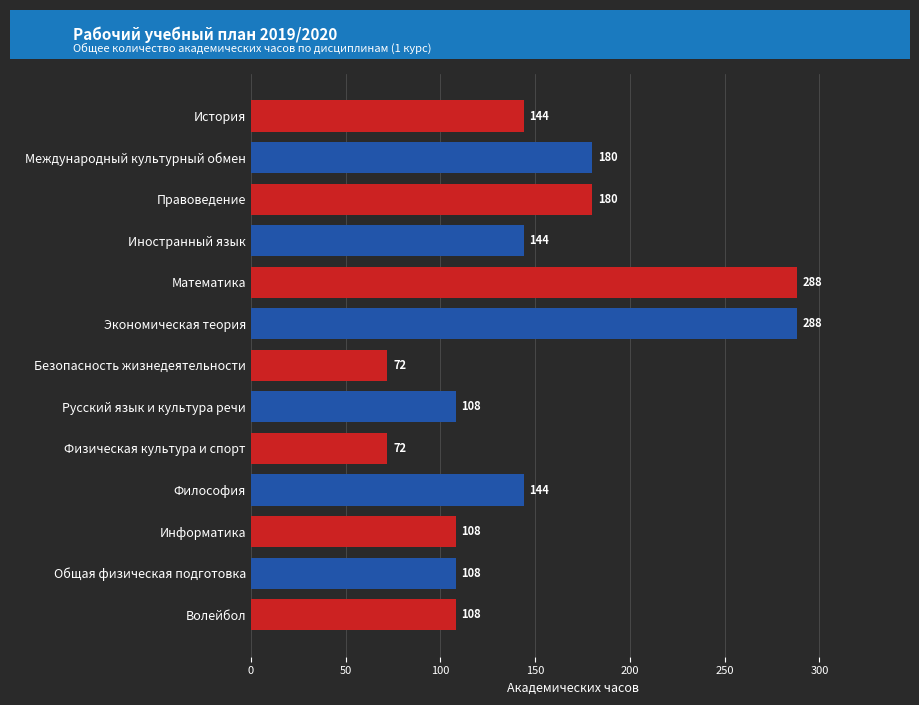

What is the minimum value shown in the chart?

72